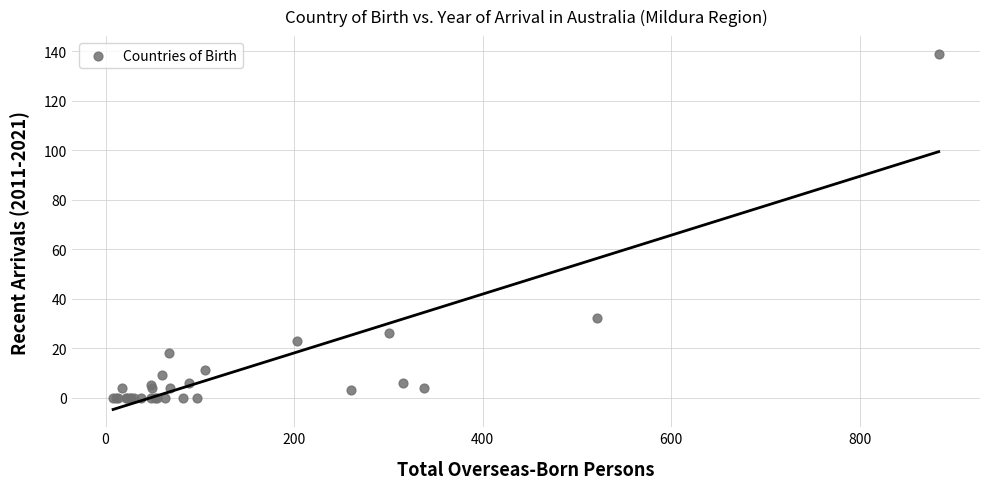

What Y value in the scatter plot is closest to 69?

32